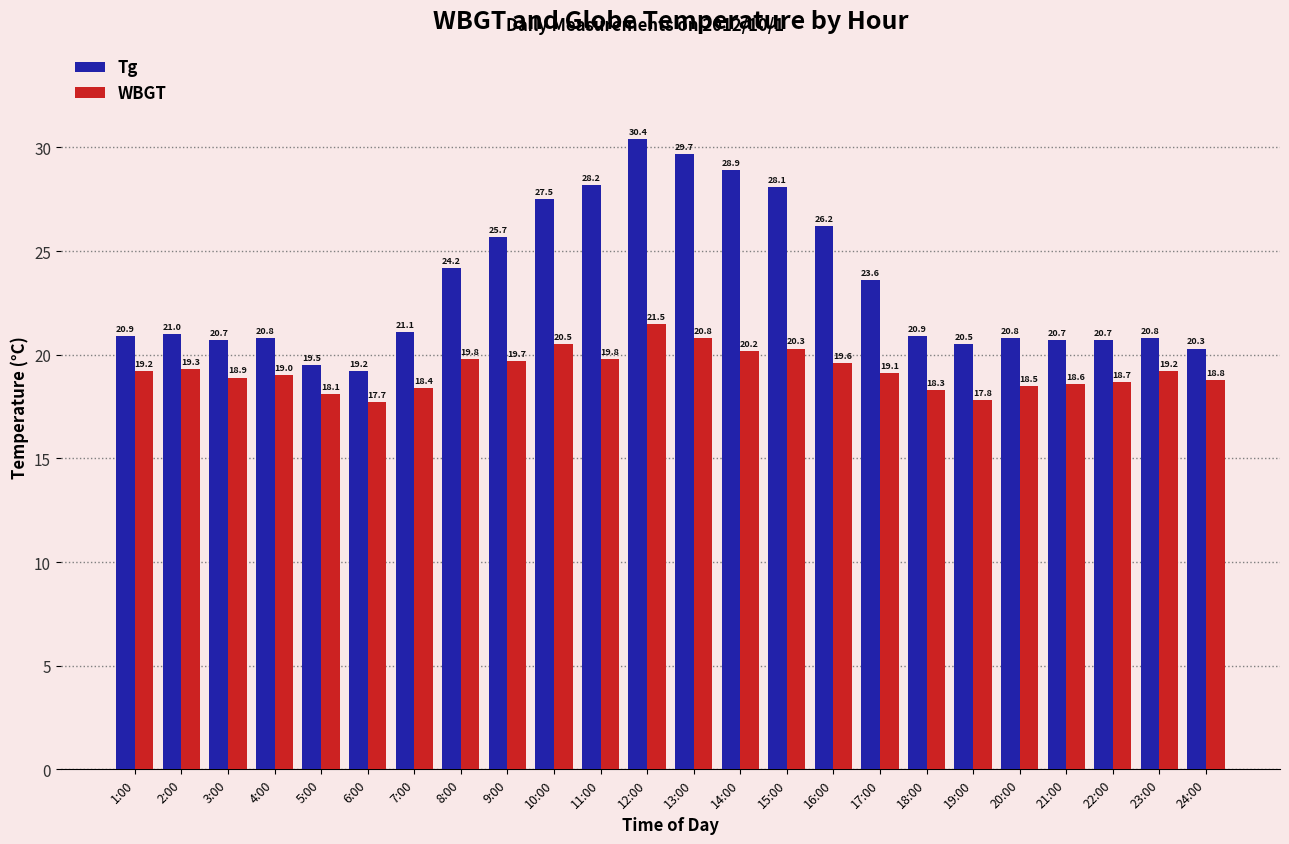

What is the label of the 1st bar from the left?

1:00